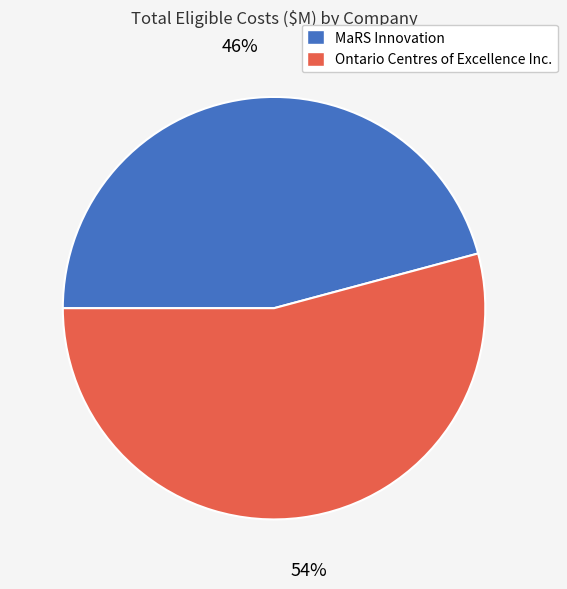

The Ontario Centres of Excellence Inc. slice represents 48% of the pie. True or false?

False